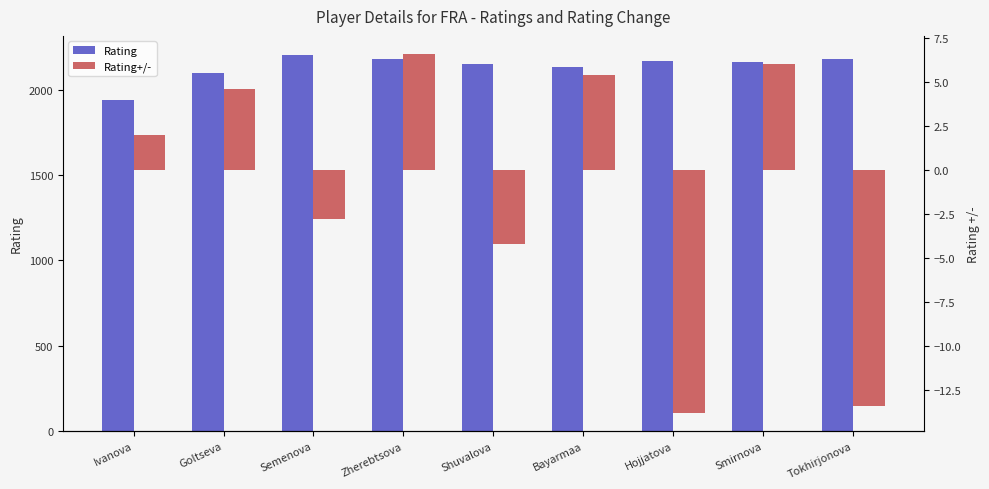

How many negative values does the Rating+/- series have?

4